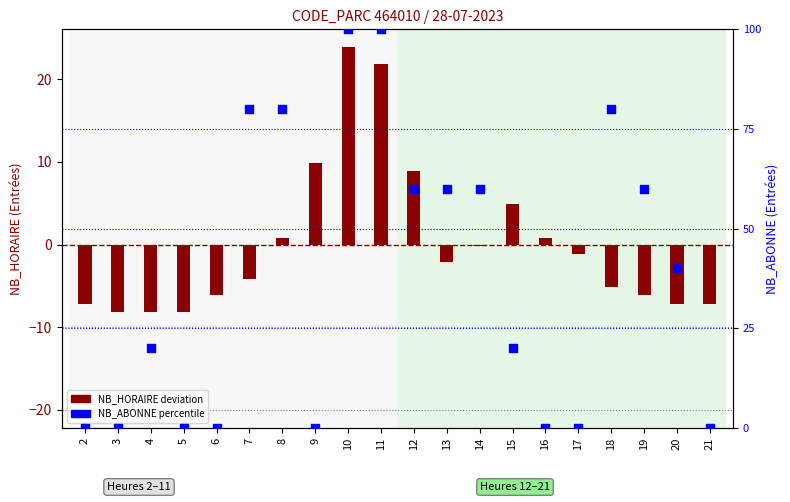

What is the total value across all series at 8?

80.8